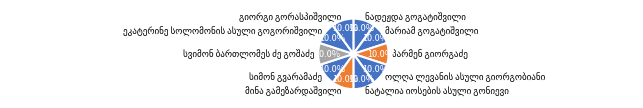

Is there any slice that represents more than half of the pie?

No